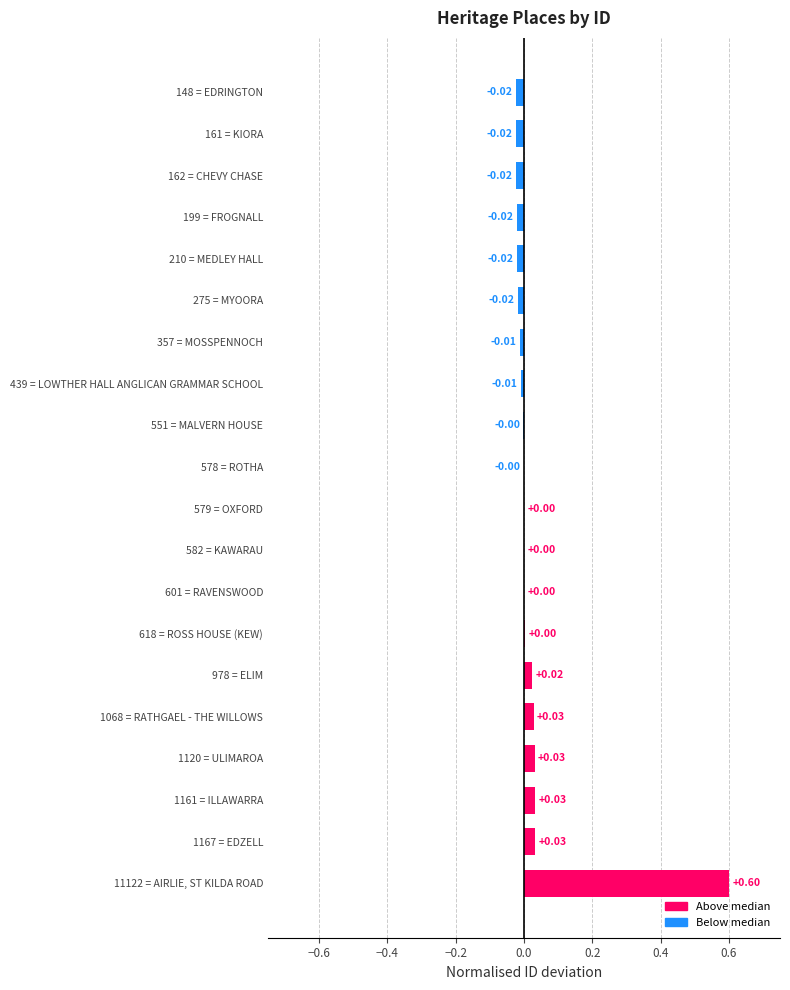

What is the sum of all values?

0.6